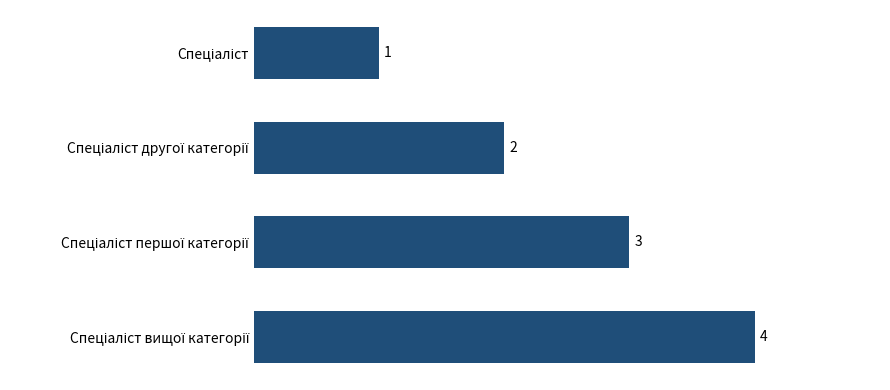

What is the value of the 2nd bar from the top?

2